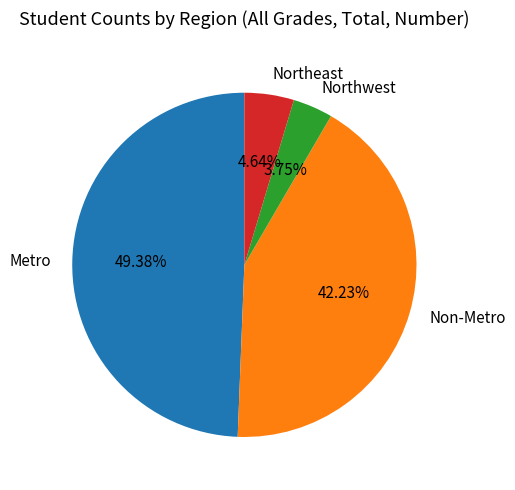

Does any single category account for the majority?

No